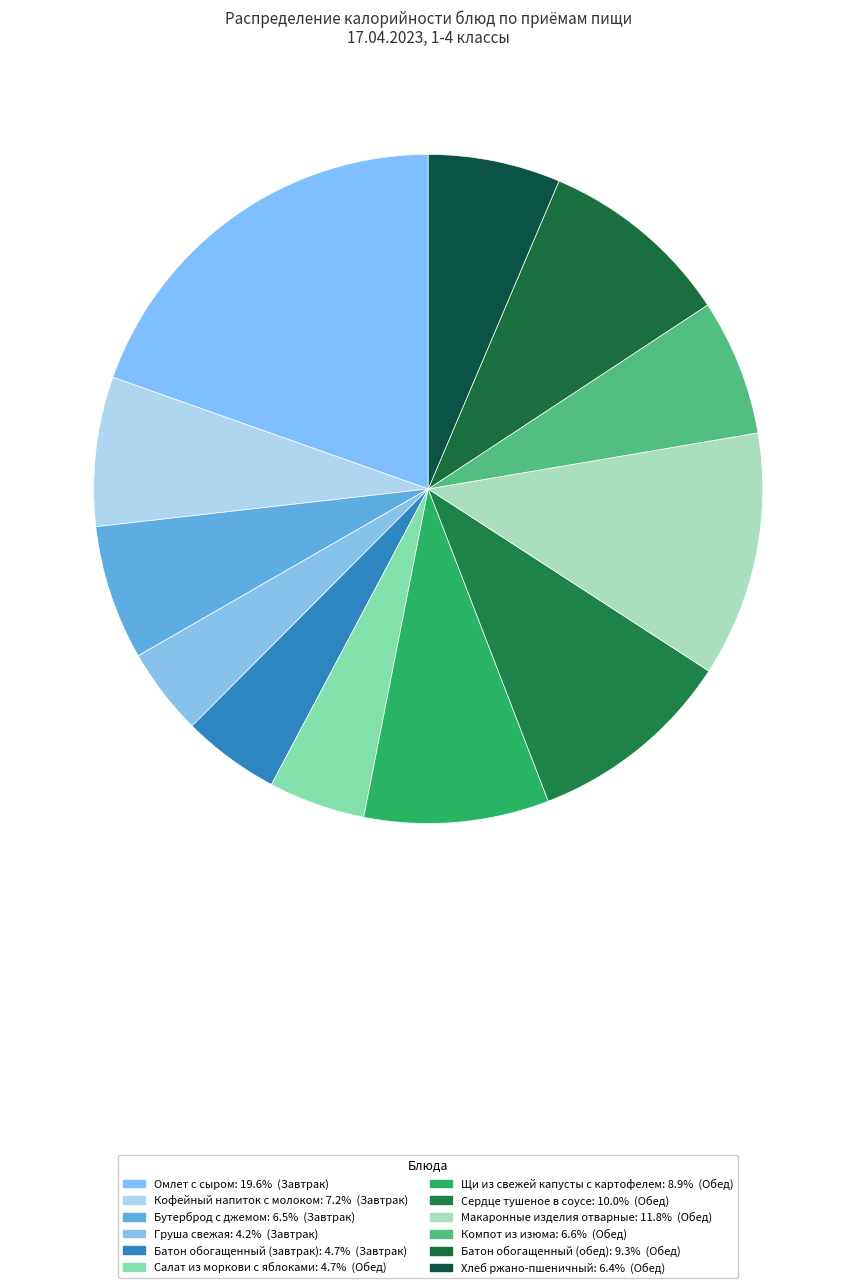

The Хлеб ржано-пшеничный slice represents 6% of the pie. True or false?

True